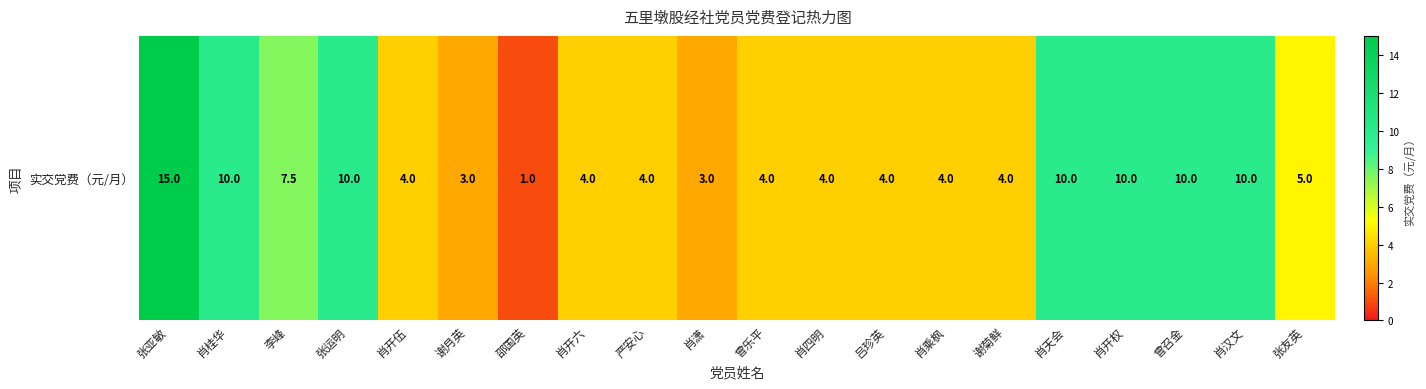

What is the sum of all values?

126.5